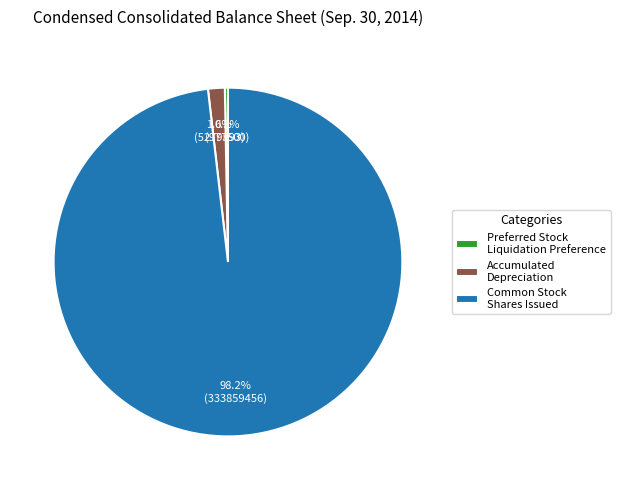

Is there a majority slice in this chart?

Yes